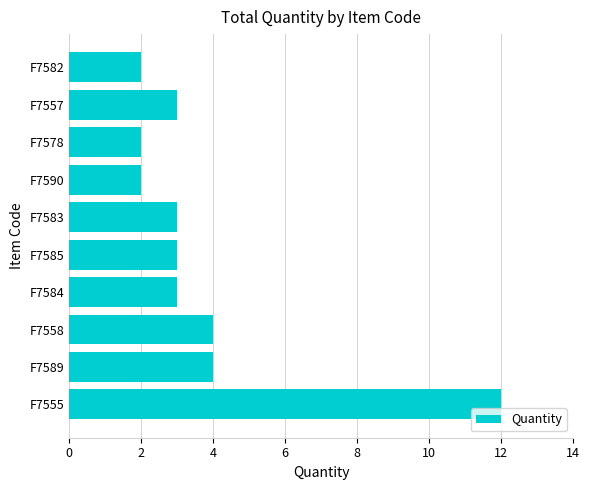

What is the sum of the values at F7589 and F7582?

6